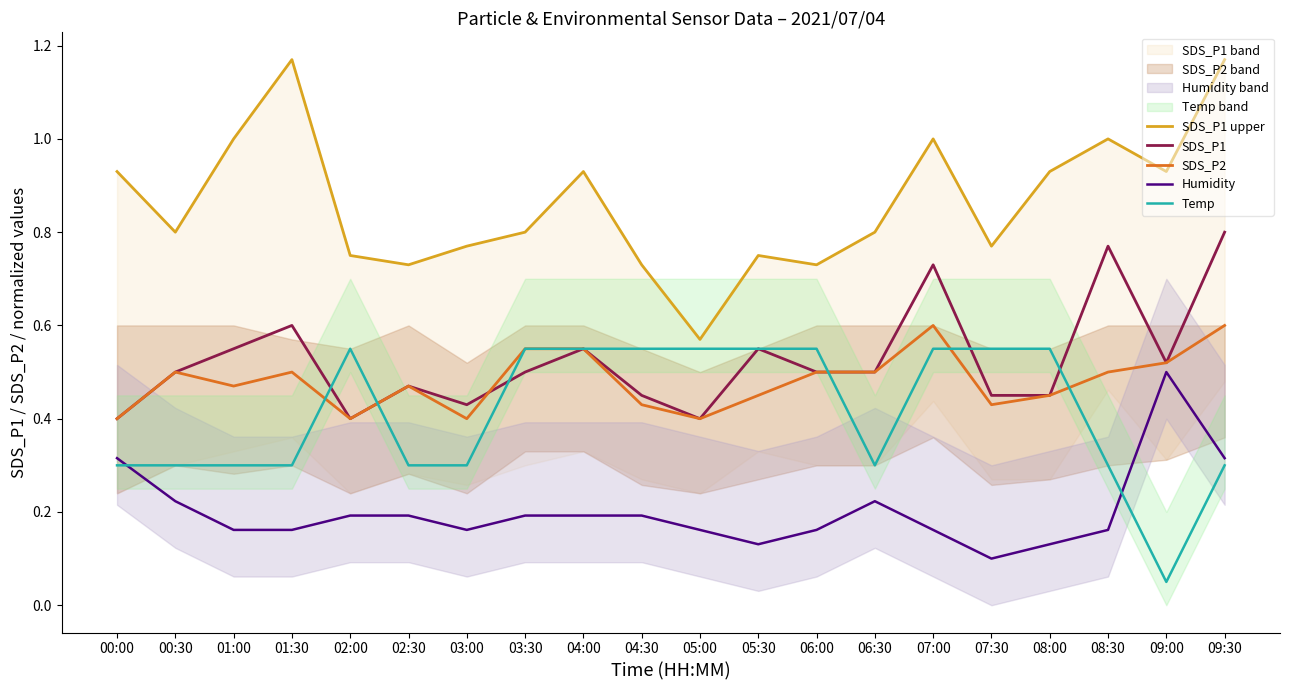

Which series has the widest spread of values?

SDS_P1 upper